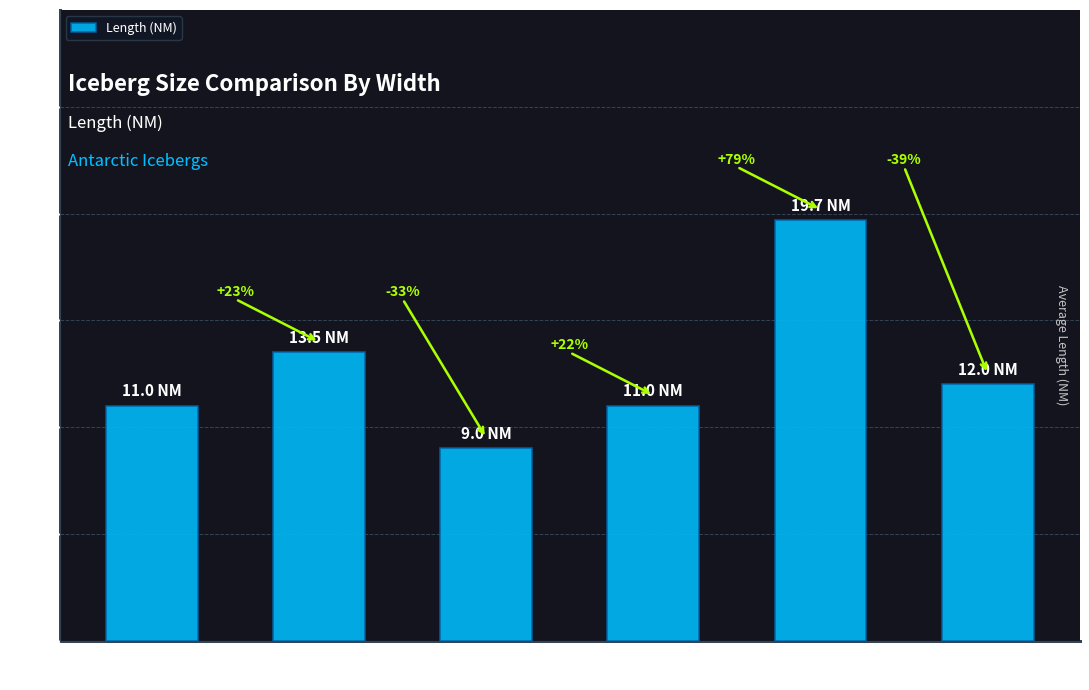

Does the chart contain any negative values?

No